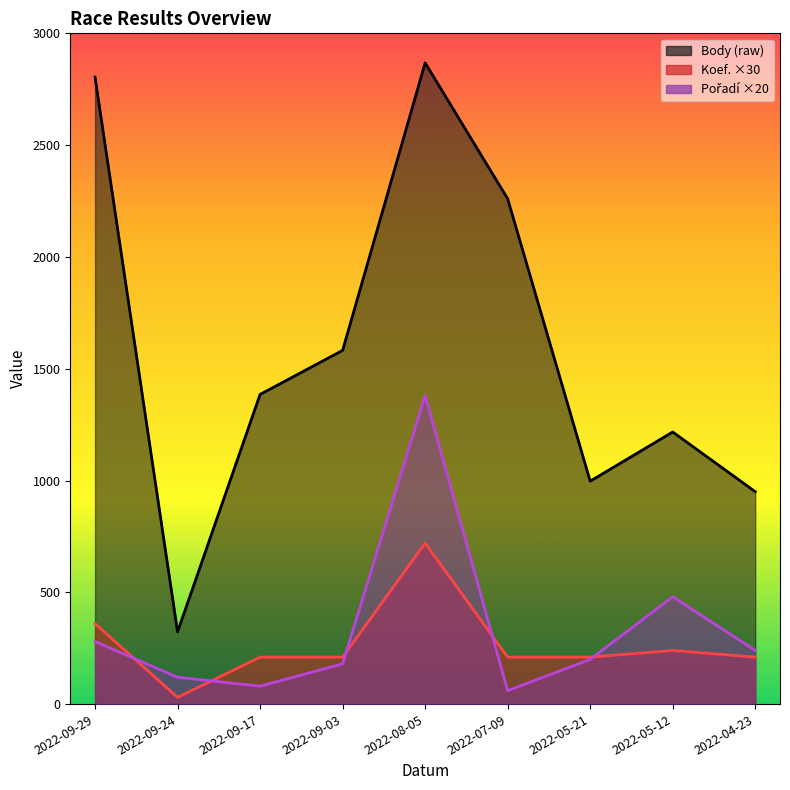

Reading left to right, what are all the values shown in this chart?

Pořadí: 280	120	80	180	1380	60	200	480	240
Koef.: 360	30	210	210	720	210	210	240	210
Body: 2804	323	1385	1582	2868	2260	997	1217	950